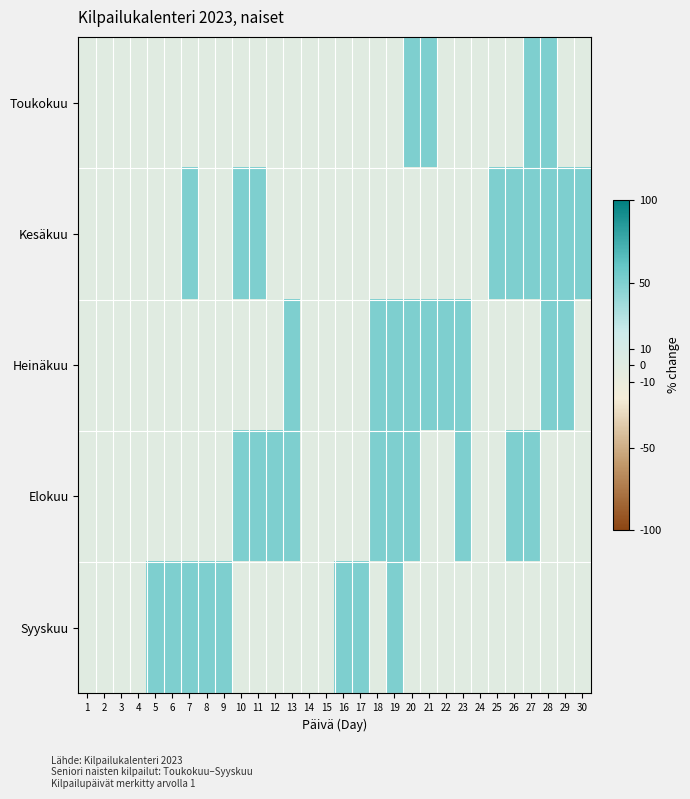

Which label corresponds to the smallest value in the chart?

1